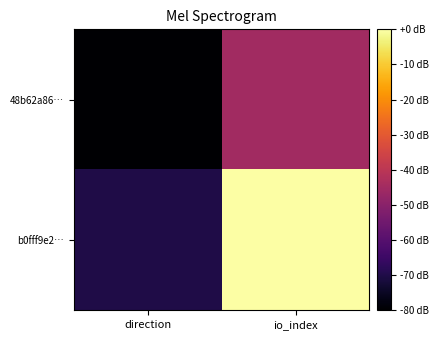

Which series changed the most between direction and io_index?

b0fff9e2…